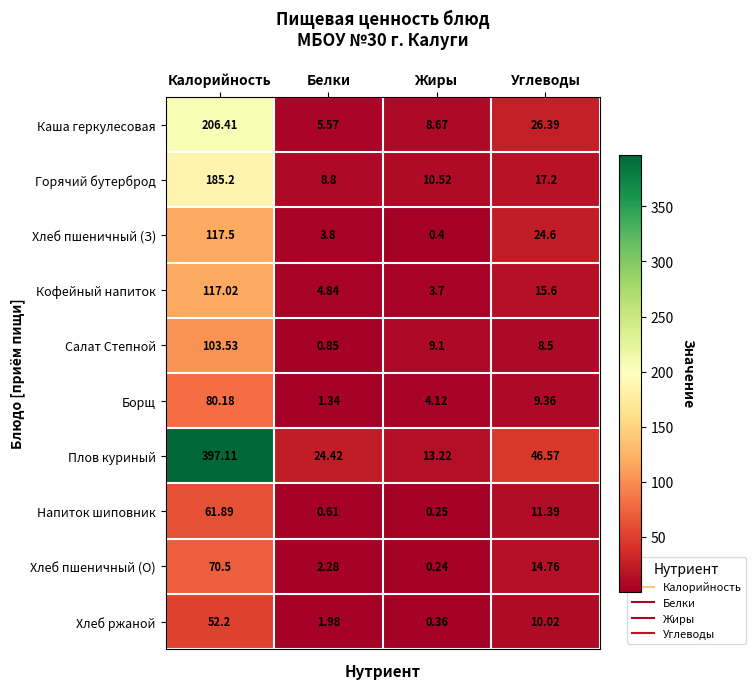

Which category has the highest value in the Плов куриный series?

Калорийность